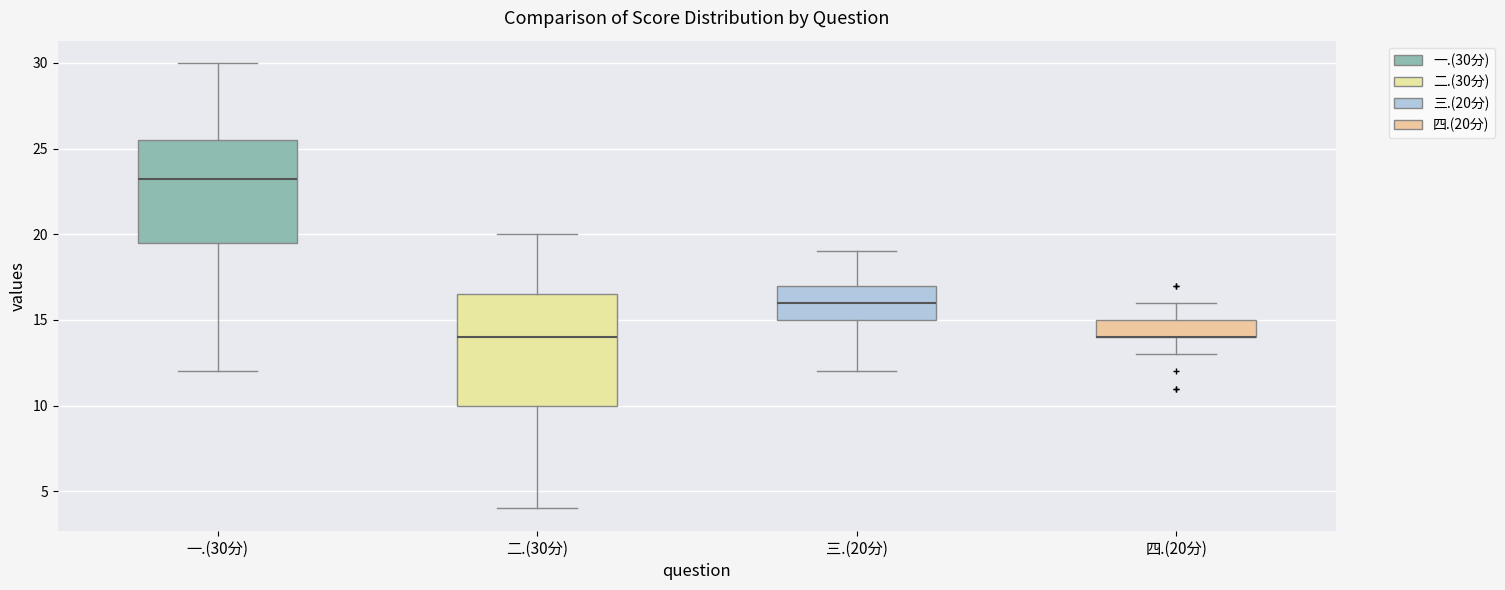

Reading left to right, transcribe this box plot: for each box, give where its median line is, the range the box spans, and where its two whiskers end, as read against the y-axis. The values are not printed on the chart, so give them approximately, as read against the axis.

一.(30分): median 23.5, box 19.5 to 25.5, whiskers 12.0 to 30.0
二.(30分): median 14.0, box 10.0 to 16.5, whiskers 4.0 to 20.0
三.(20分): median 16.0, box 15.0 to 17.0, whiskers 12.0 to 19.0
四.(20分): median 14.0 (drawn on the box's lower edge), box 14.0 to 15.0, whiskers 13.0 to 16.0